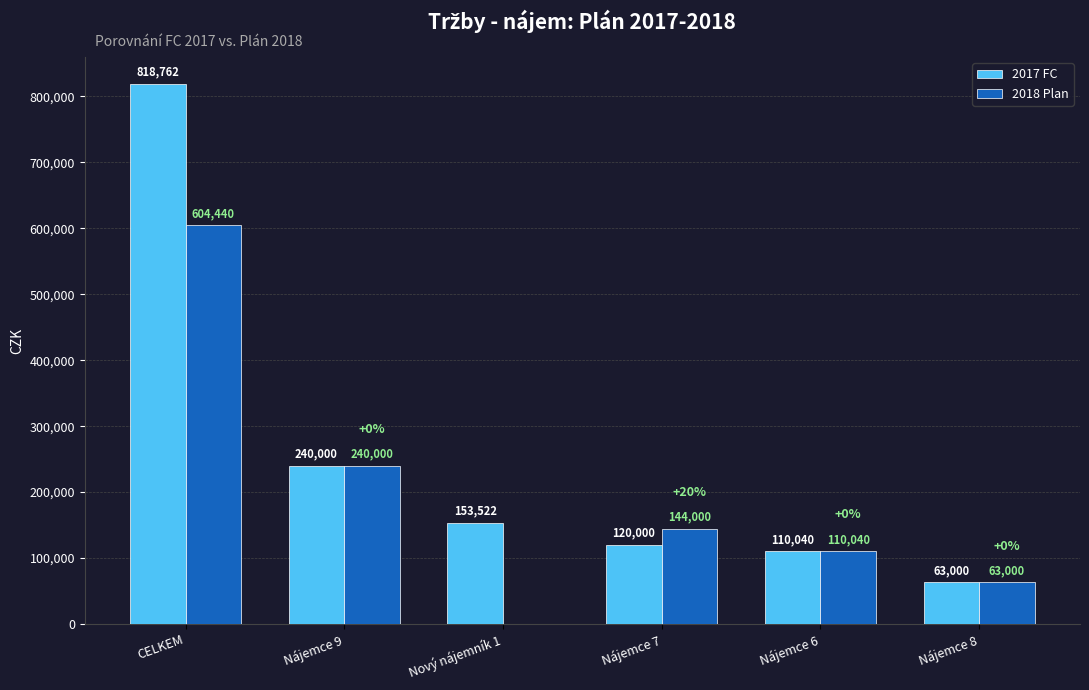

At which category is the sum across all series the highest?

CELKEM